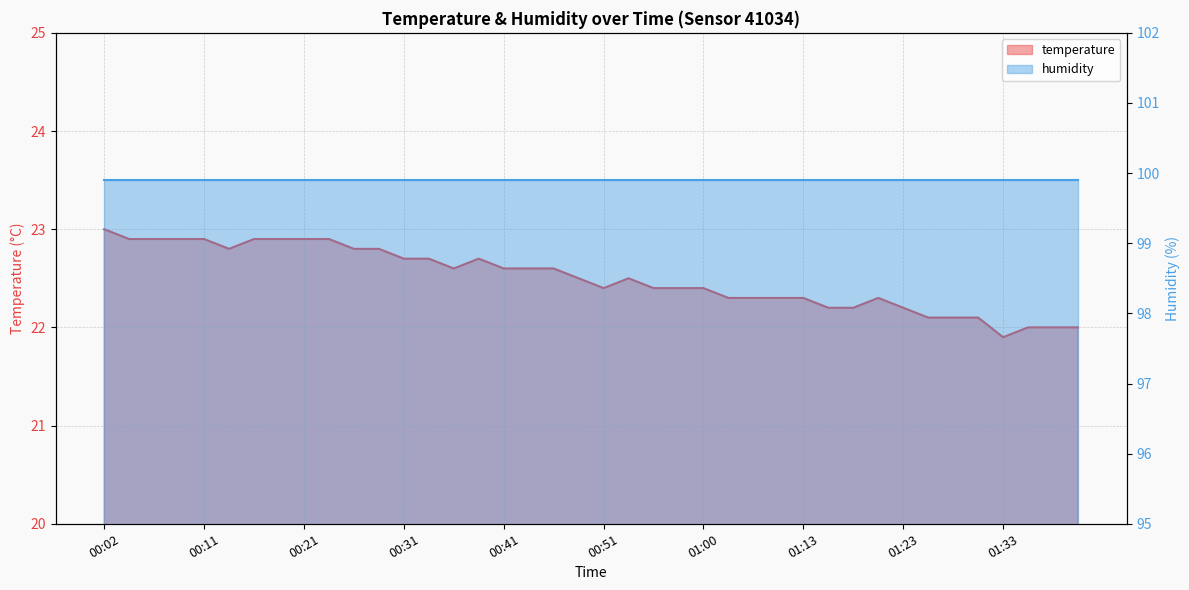

What is the value of the 2nd point from the left?

22.9